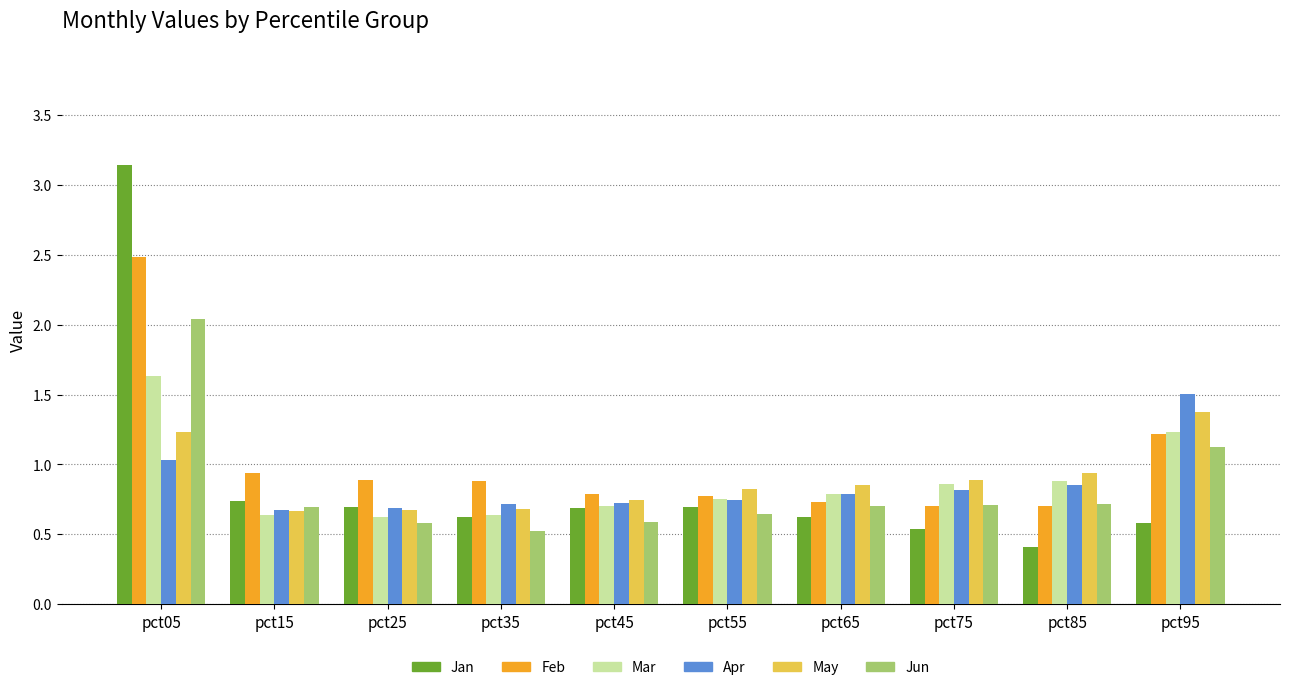

Is the value of Mar at pct75 greater than the value of Jan at pct35?

Yes